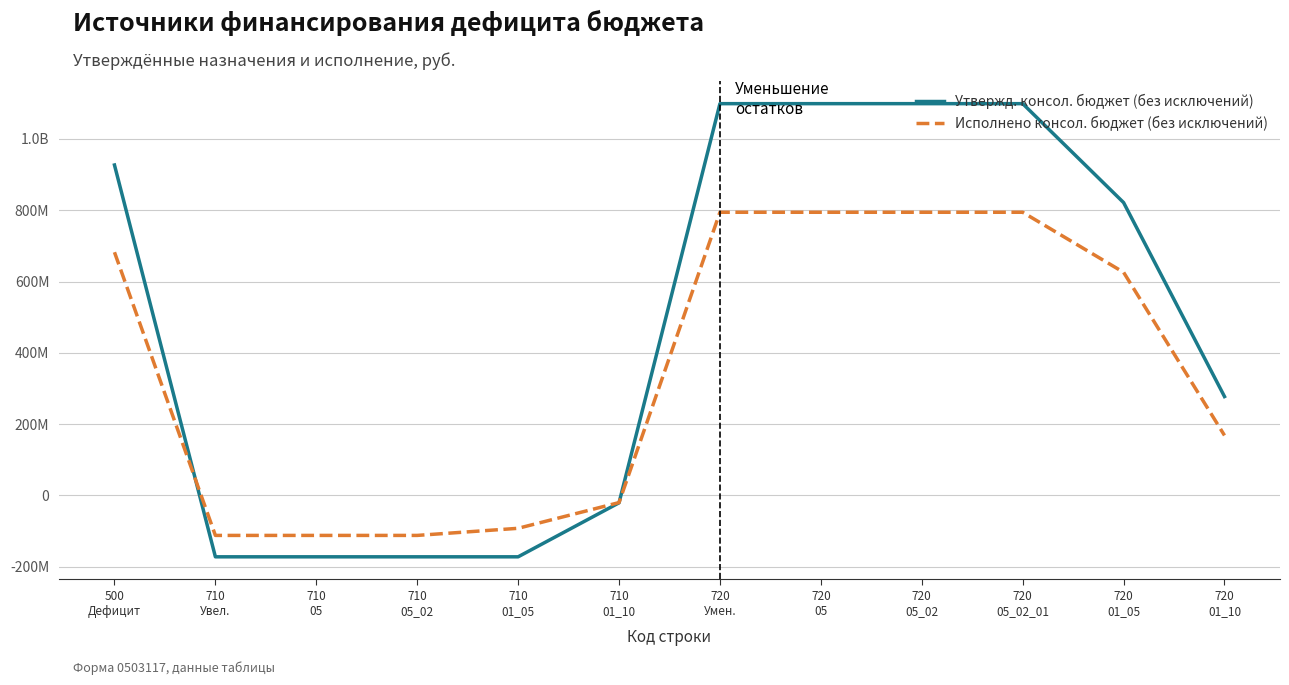

List the series in order of their overall mean, lowest first.

Исполнено консол. бюджет (без исключений), Утвержд. консол. бюджет (без исключений)